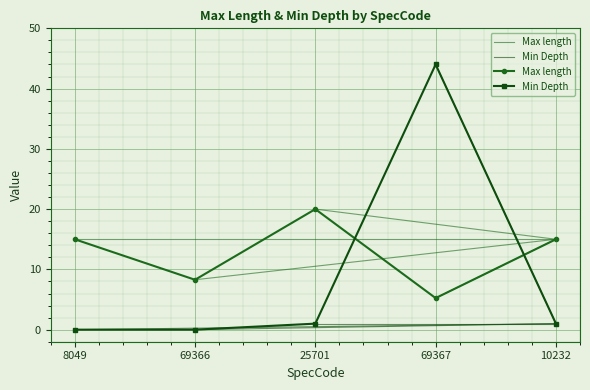

What is the difference between the second highest and second lowest values in the Max length series?

6.7